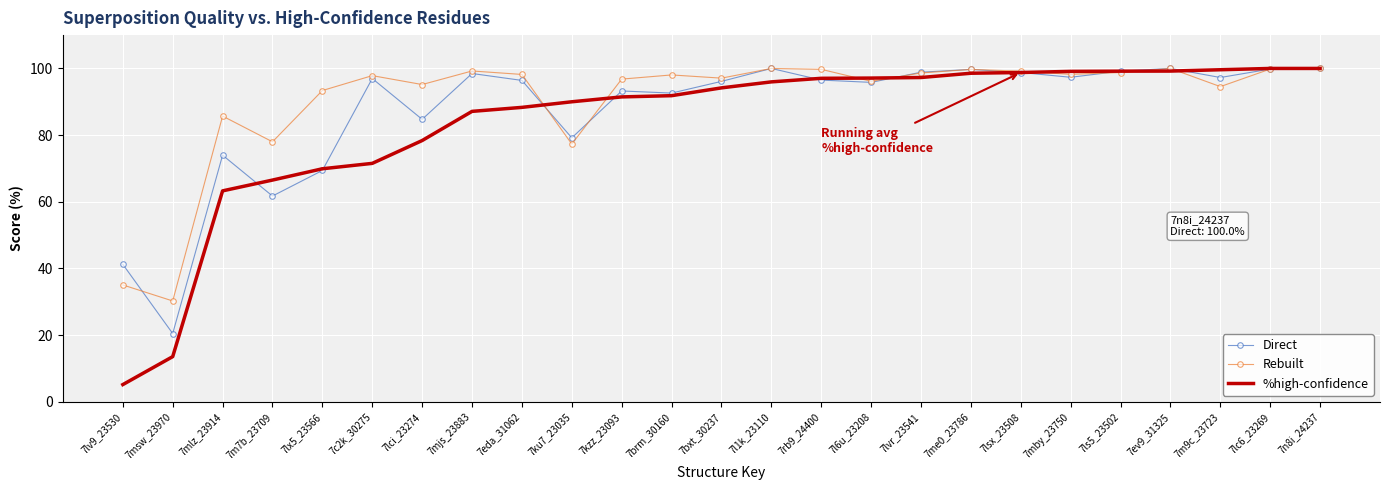

What position from the right is 7mjs_23883?

18